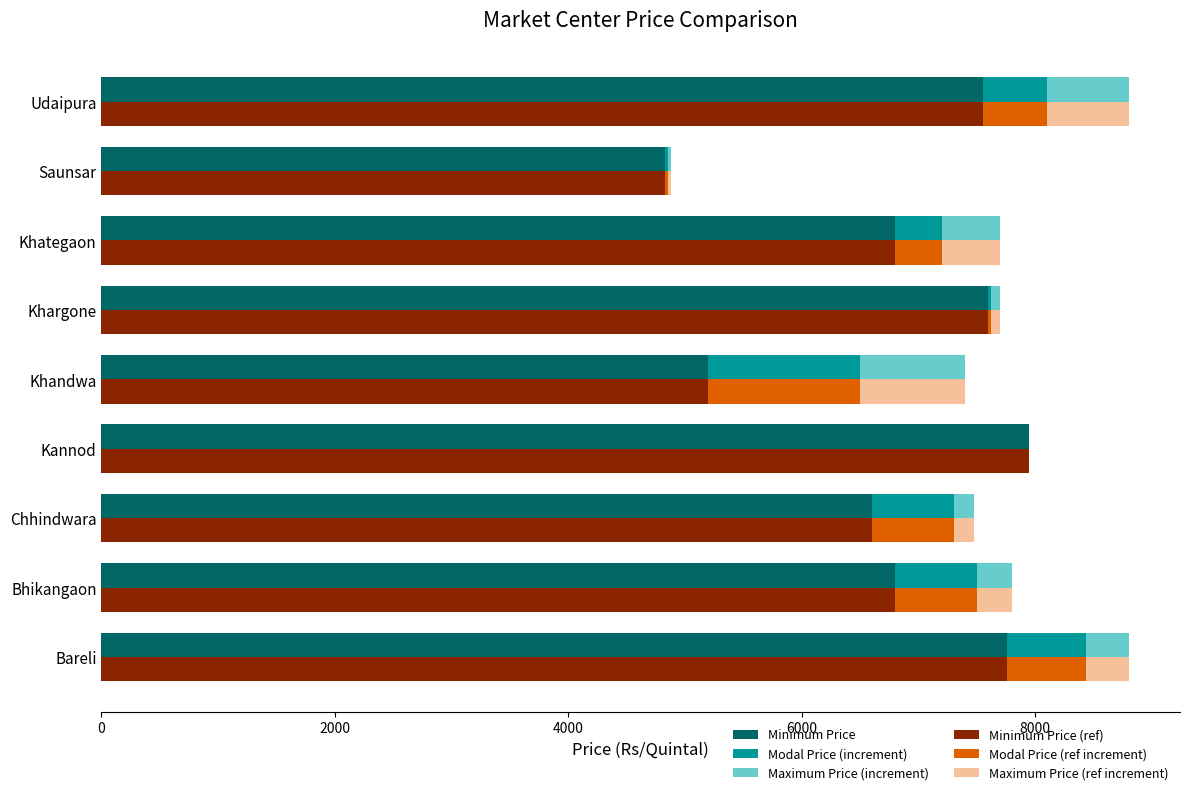

What is the difference between the second highest and minimum values in the Modal Price (increment) series?

701